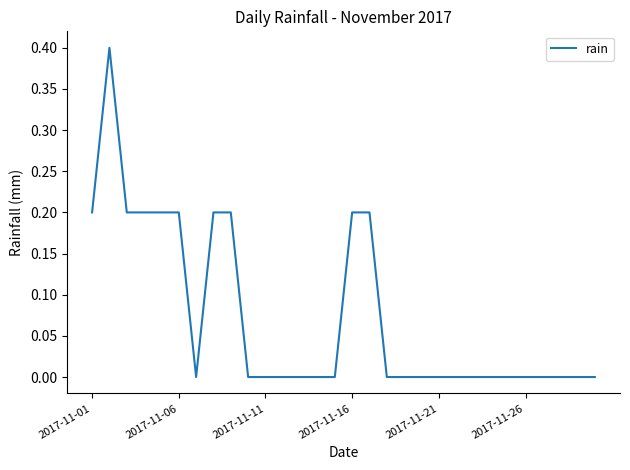

What is the maximum value shown in the chart?

0.4